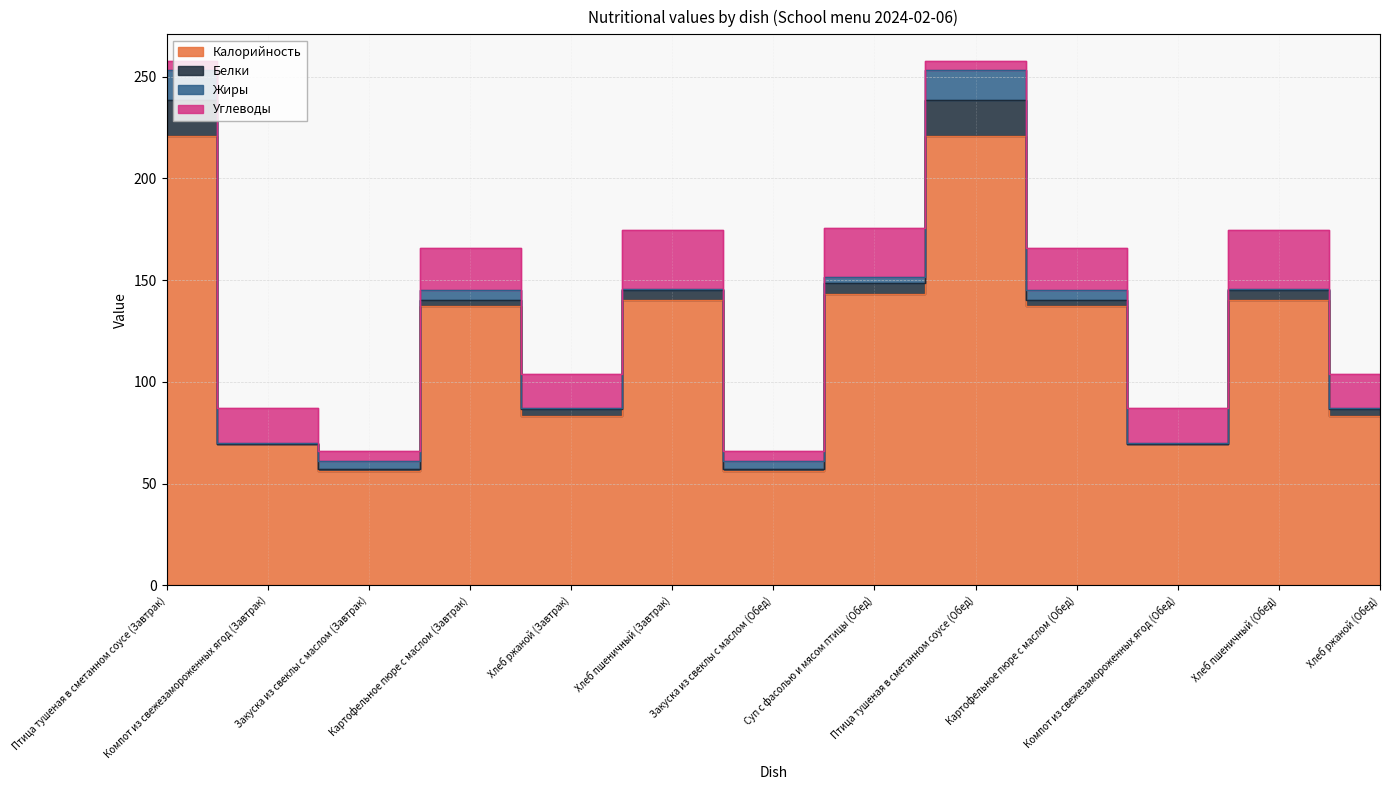

What is the value of the Белки point at the 11th from the left?

0.2